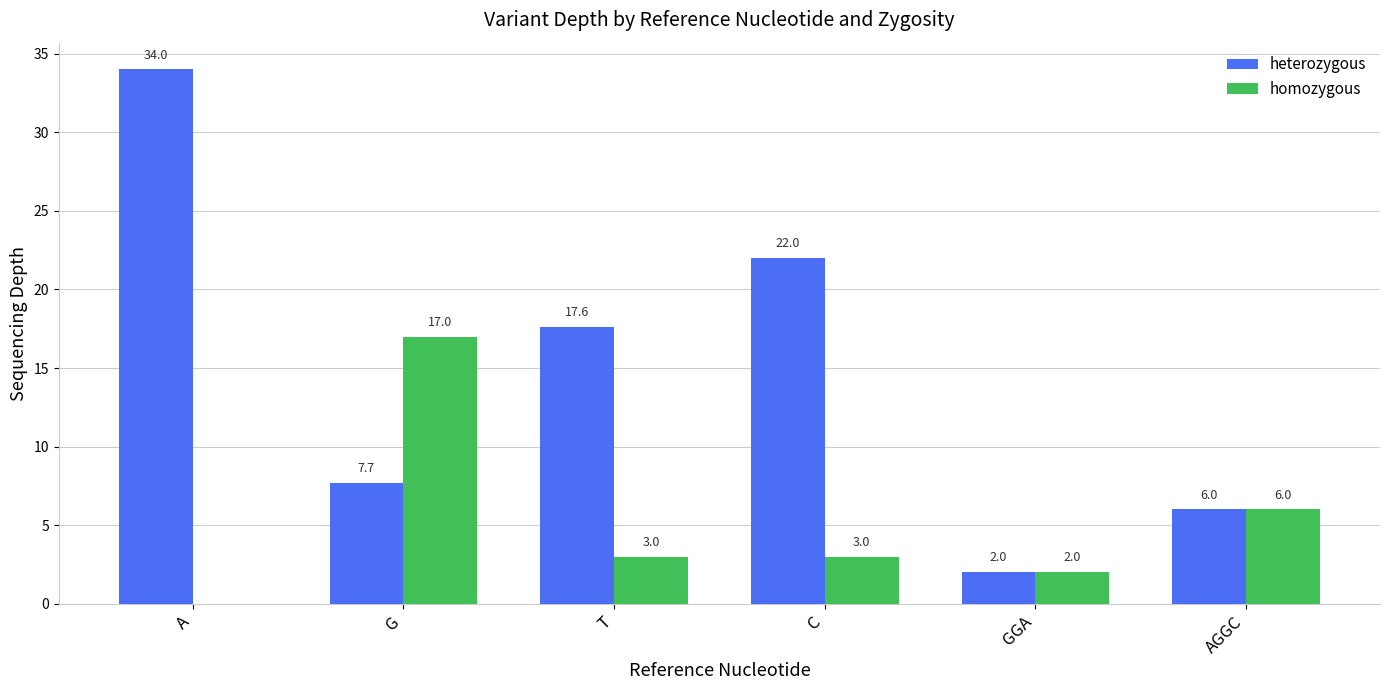

What are all the series names shown in the legend?

heterozygous, homozygous